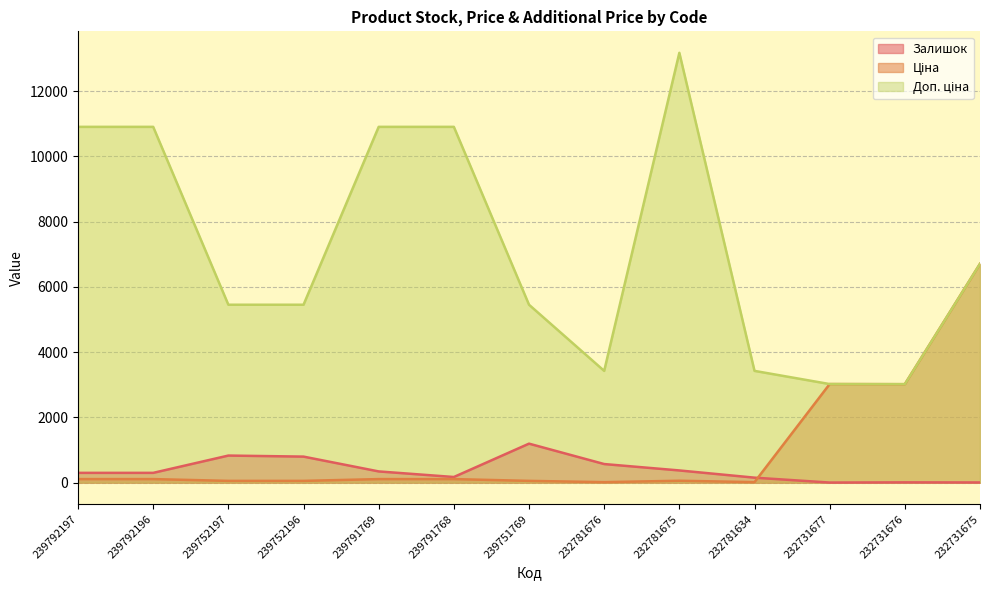

True or false: Ціна and Доп. ціна intersect in this chart.

False